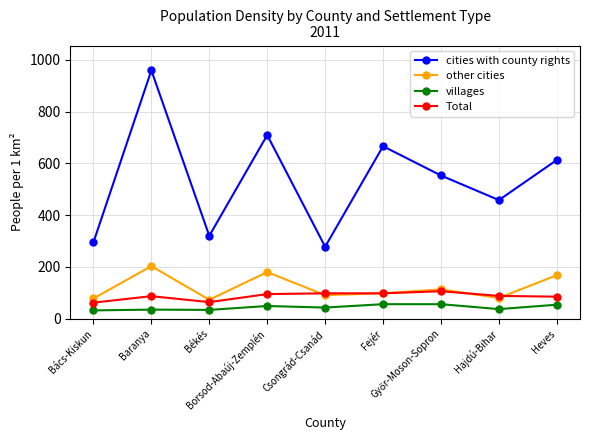

What is the approximate value of cities with county rights at Békés, to the nearest 10?

320